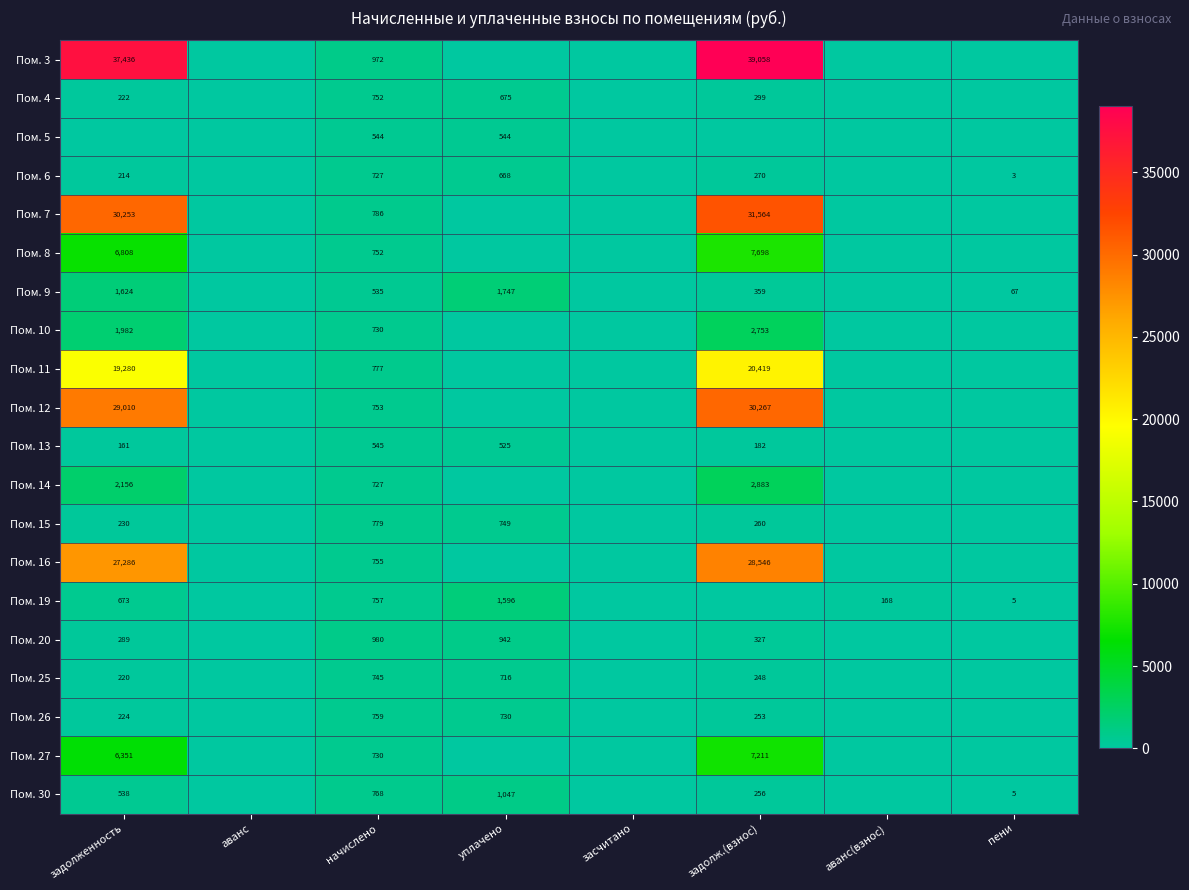

The Пом. 4 series shows 299 at задолж.(взнос). True or false?

True